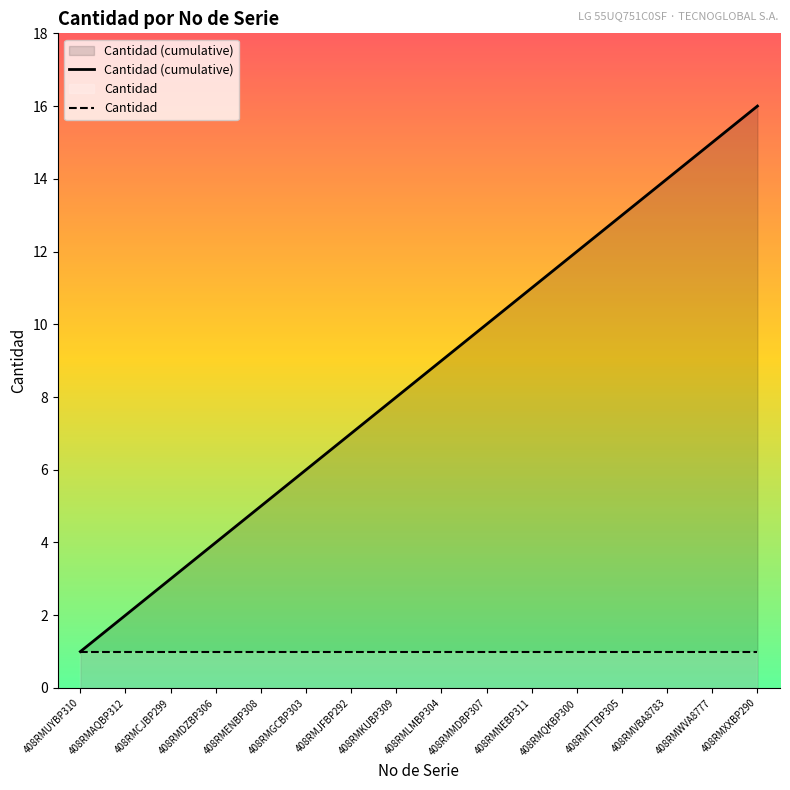

The value of Cantidad (cumulative) at 408RMQKBP300 is 12. True or false?

True